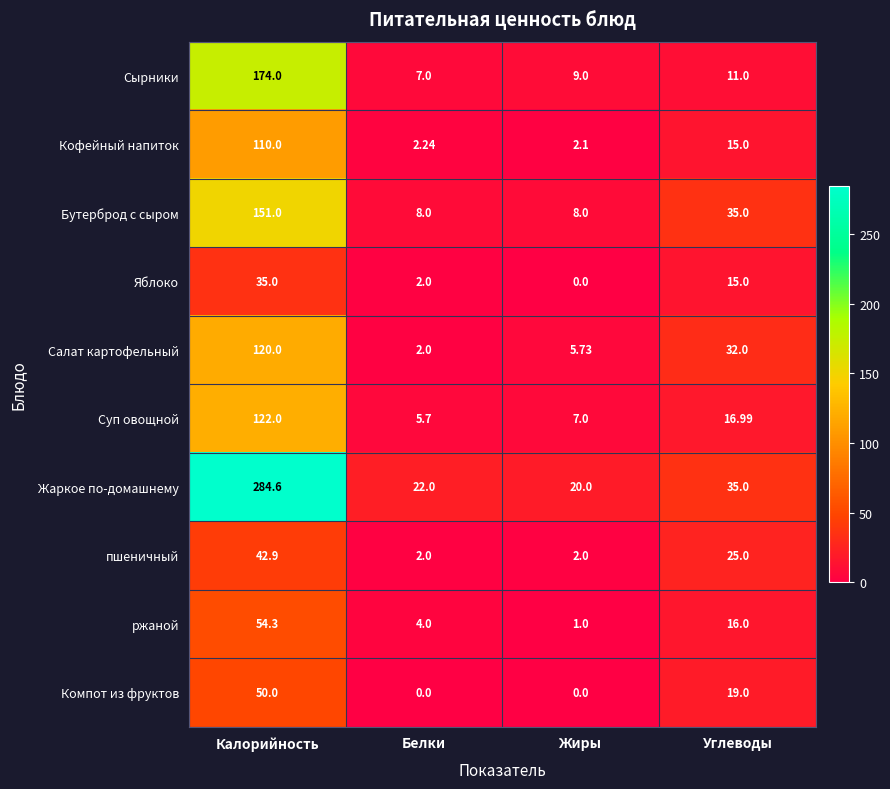

Between Калорийность and Углеводы, which series saw the biggest shift?

Жаркое по-домашнему